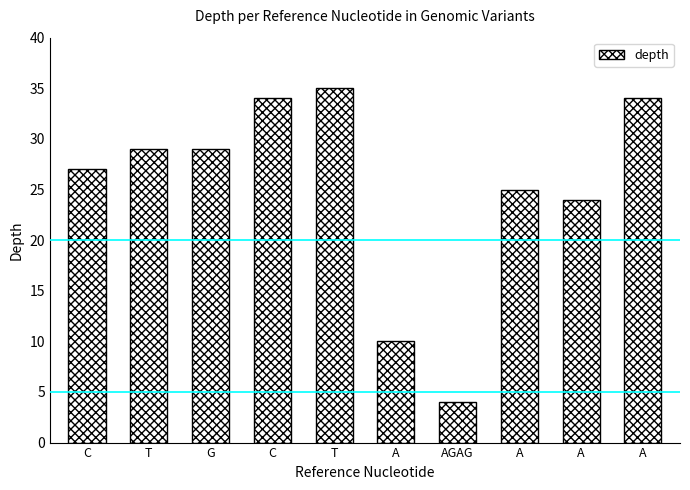

Rank the categories by value from highest to lowest.

T, C, A, T, G, C, A, A, A, AGAG